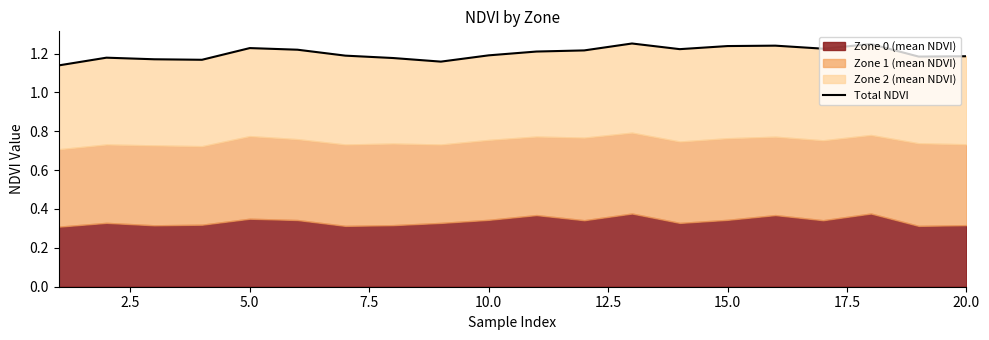

What is the minimum value shown in the chart?

1.1